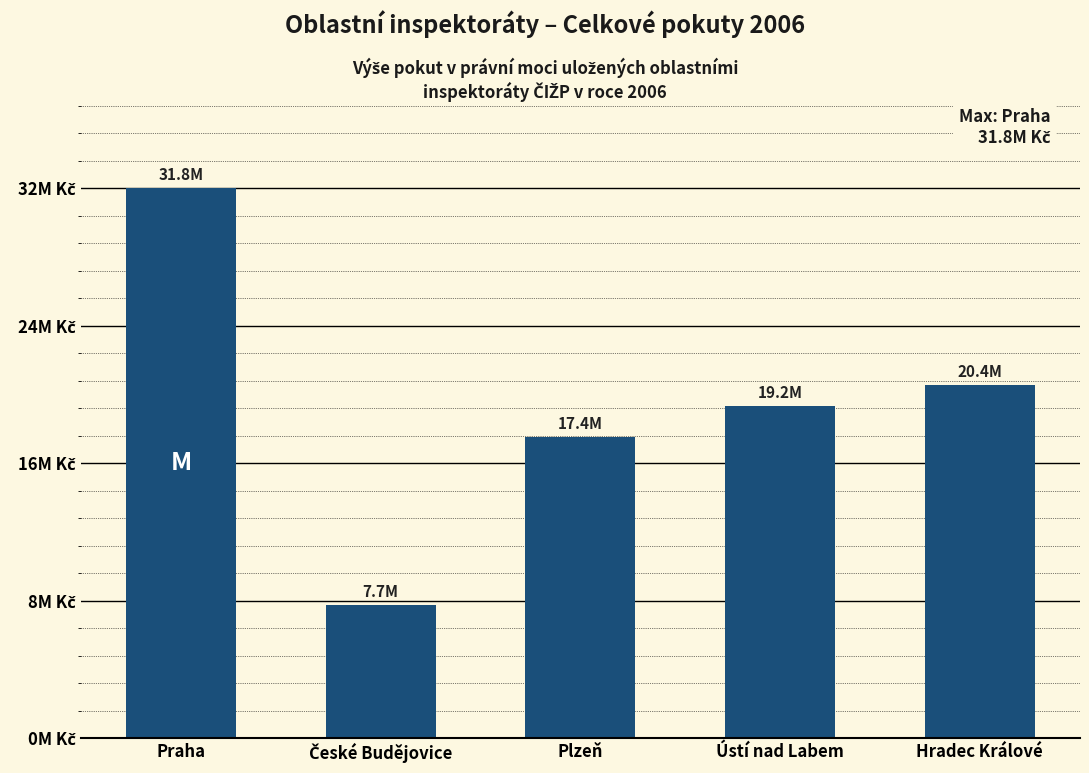

The value at Plzeň is 10903468. True or false?

False